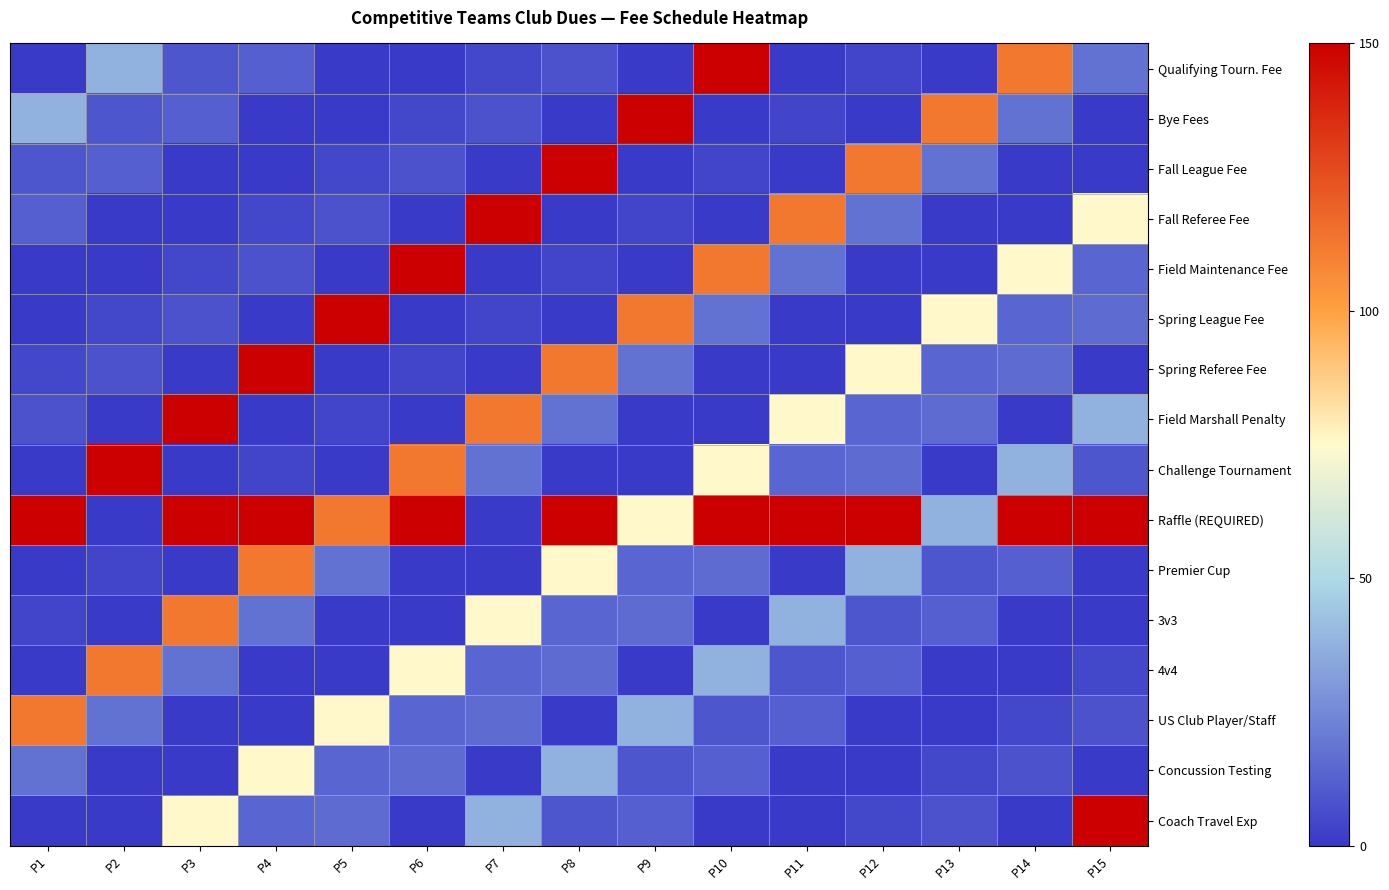

What is the total value across all series at P5?

401.5